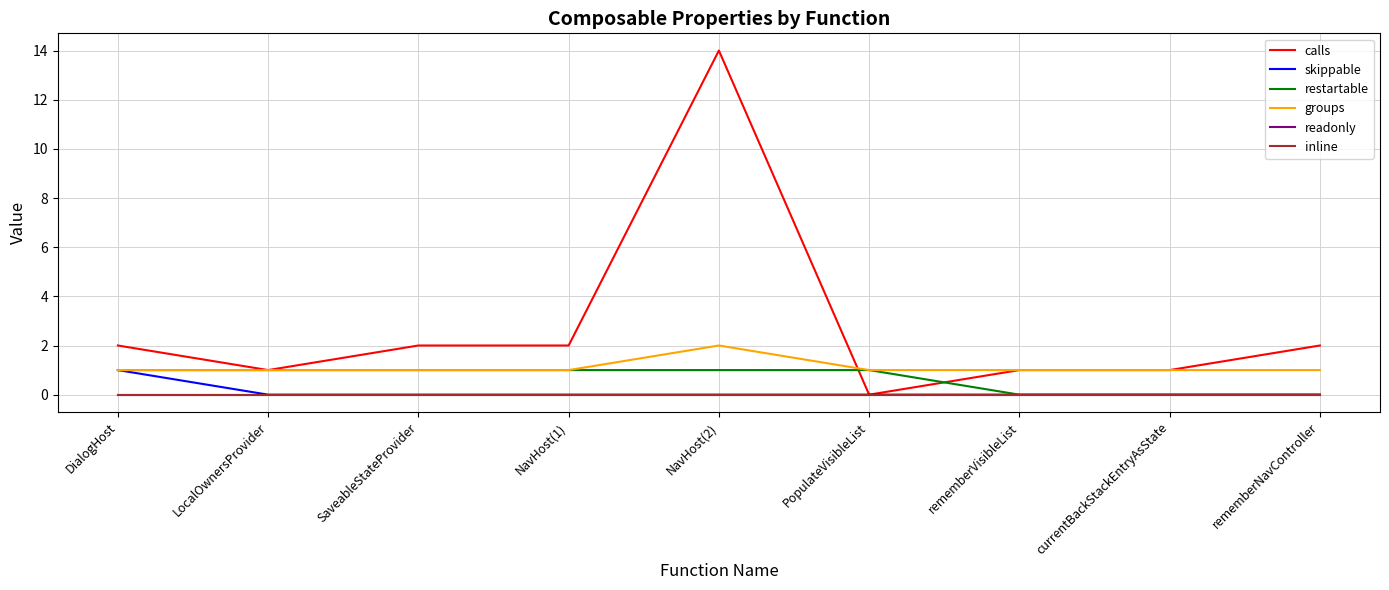

Which has a higher value, rememberNavController or DialogHost?

rememberNavController